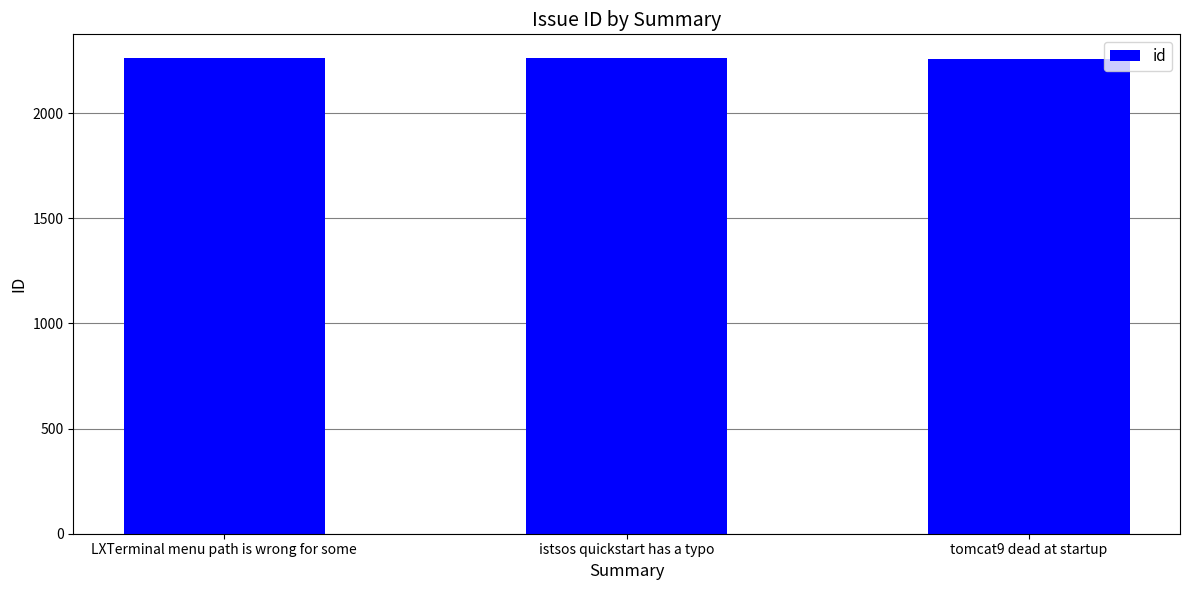

What is the value of the 3rd bar from the left?

2259